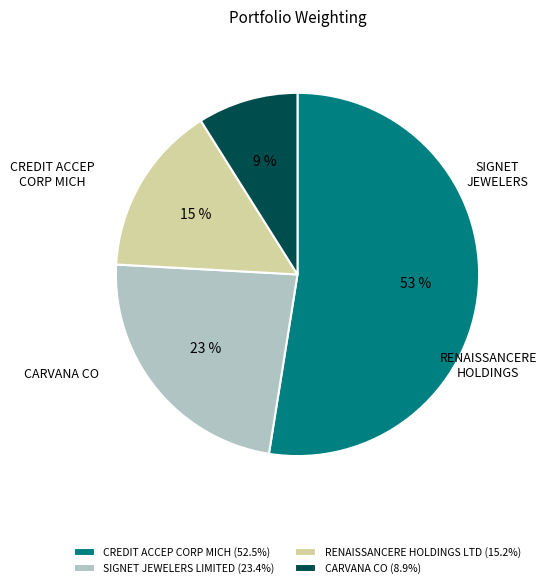

To the nearest percent, what portion does RENAISSANCERE HOLDINGS LTD represent?

15%